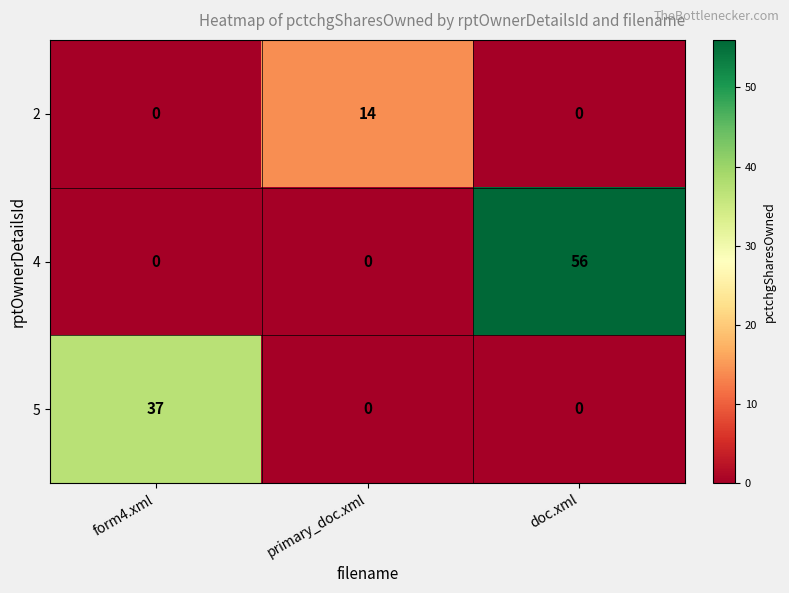

Reading right to left, list all the values displayed in this chart.

2: 0	14	0
4: 56	0	0
5: 0	0	37